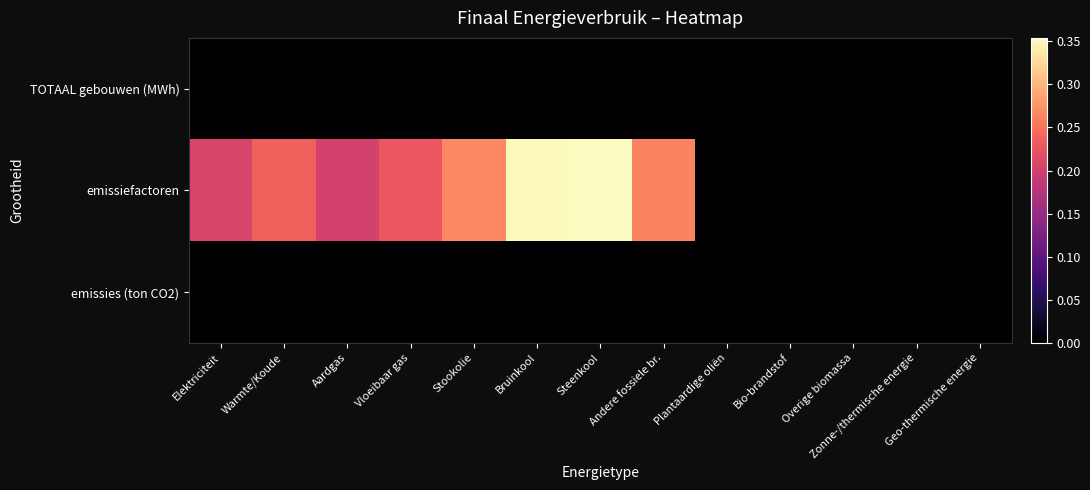

Reading right to left, what are all the values shown in this chart?

TOTAAL gebouwen (MWh): Geo-thermische energie=0.0	Zonne-/thermische energie=0.0	Overige biomassa=0.0	Bio-brandstof=0.0	Plantaardige oliën=0.0	Andere fossiele br.=0.0	Steenkool=0.0	Bruinkool=0.0	Stookolie=0.0	Vloeibaar gas=0.0	Aardgas=0.0	Warmte/Koude=0.0	Elektriciteit=0.0
emissiefactoren: Geo-thermische energie=0.0	Zonne-/thermische energie=0.0	Overige biomassa=0.0	Bio-brandstof=0.0	Plantaardige oliën=0.0	Andere fossiele br.=0.3	Steenkool=0.4	Bruinkool=0.4	Stookolie=0.3	Vloeibaar gas=0.2	Aardgas=0.2	Warmte/Koude=0.2	Elektriciteit=0.2
emissies (ton CO2): Geo-thermische energie=0.0	Zonne-/thermische energie=0.0	Overige biomassa=0.0	Bio-brandstof=0.0	Plantaardige oliën=0.0	Andere fossiele br.=0.0	Steenkool=0.0	Bruinkool=0.0	Stookolie=0.0	Vloeibaar gas=0.0	Aardgas=0.0	Warmte/Koude=0.0	Elektriciteit=0.0